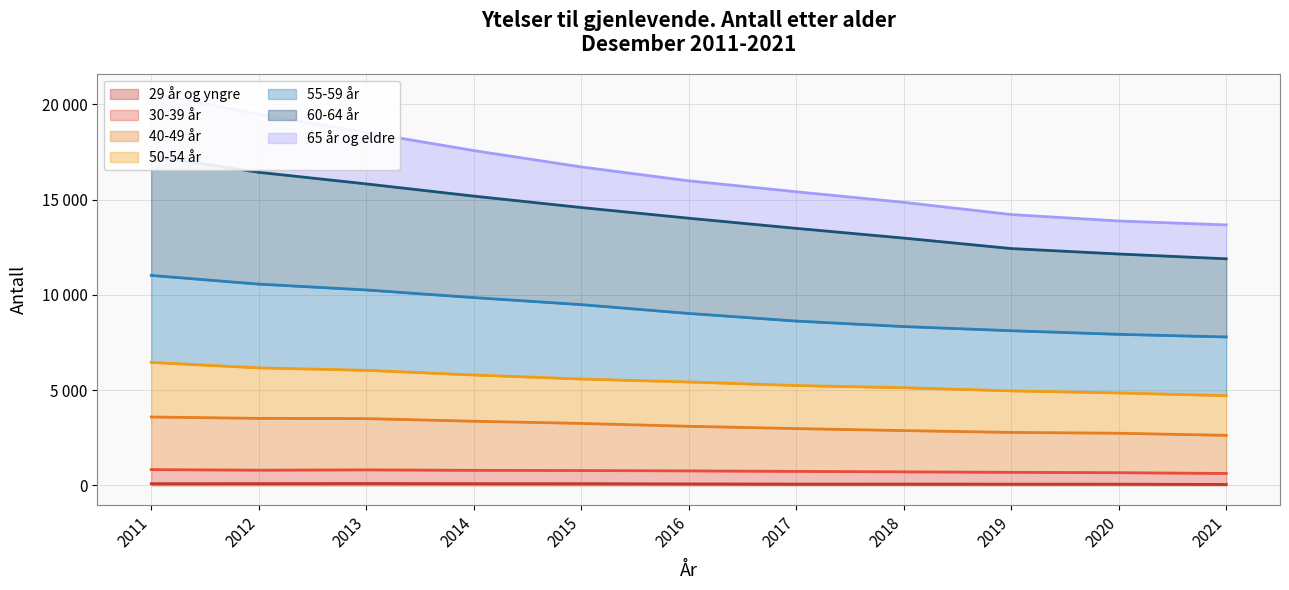

At which label is 50-54 år closest to 17133?

2015